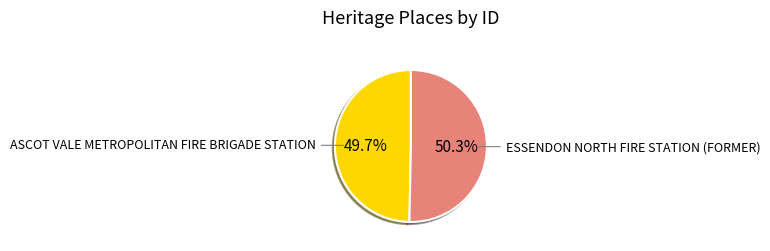

Is there a majority slice in this chart?

Yes